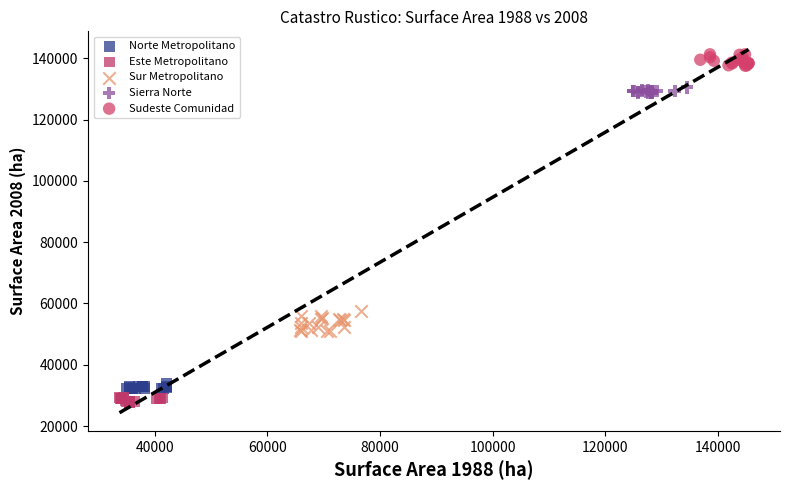

Which series contains the highest Y value?

Sudeste Comunidad